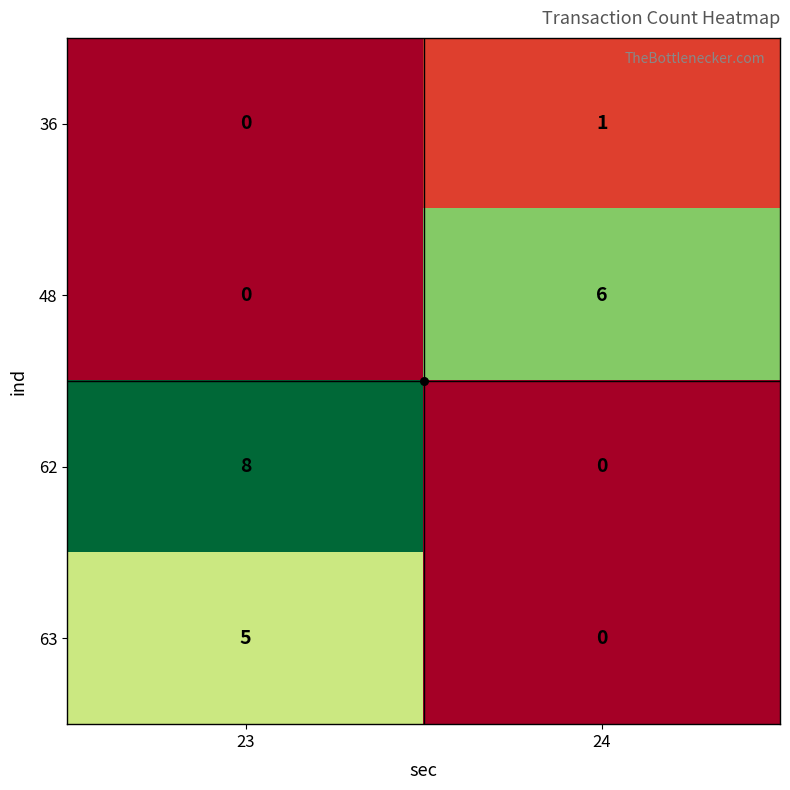

At which label does 62 reach its minimum?

24